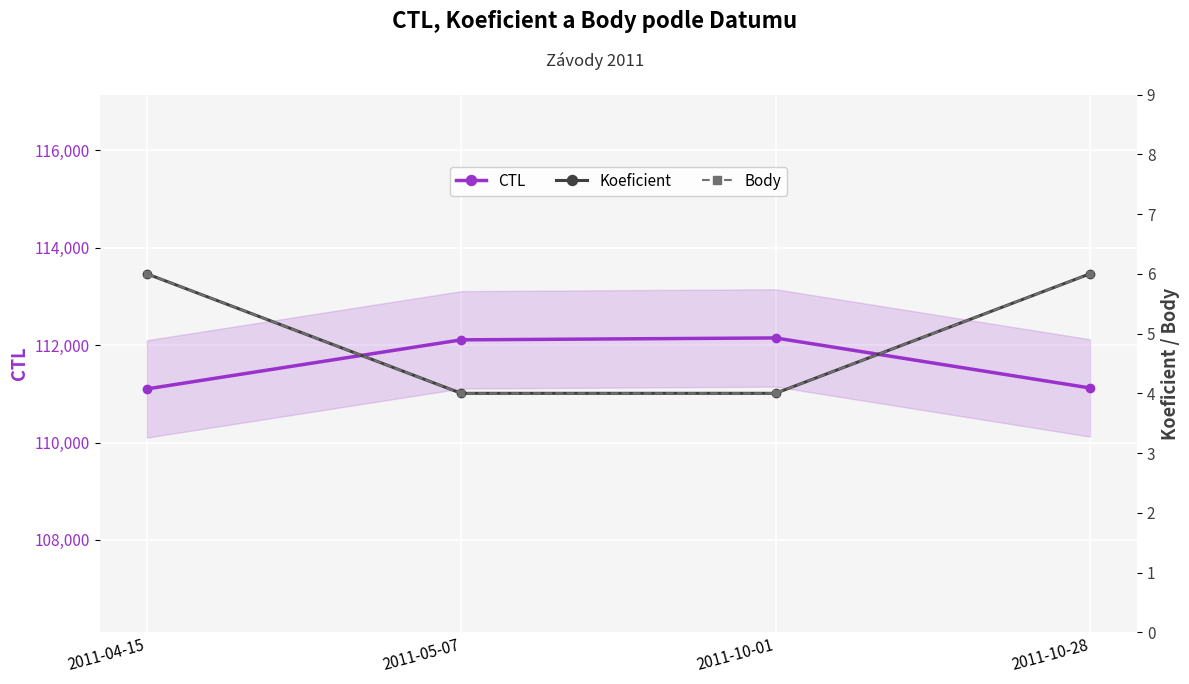

What are all the series names shown in the legend?

CTL, Koeficient, Body